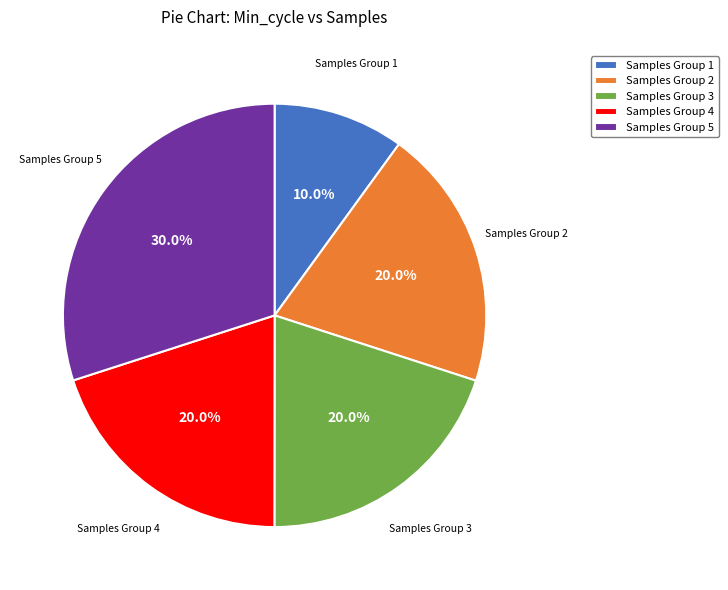

How many segments does this pie chart have?

5